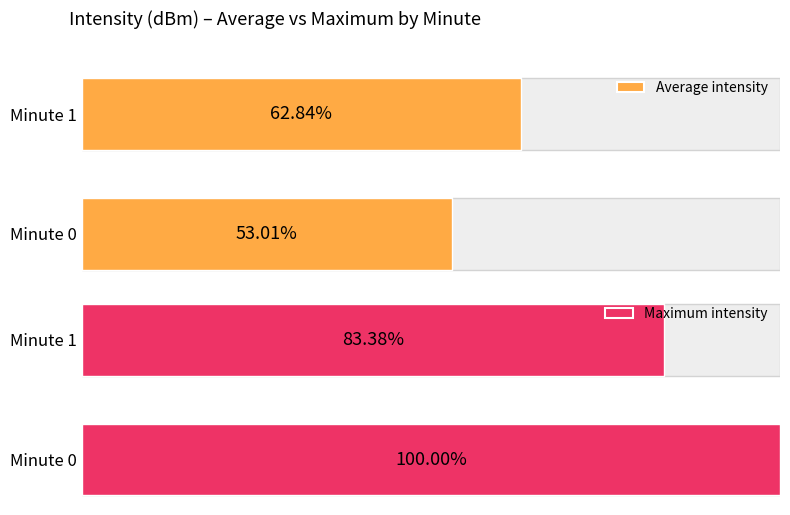

Which series has the largest total across all categories?

Maximum intensity